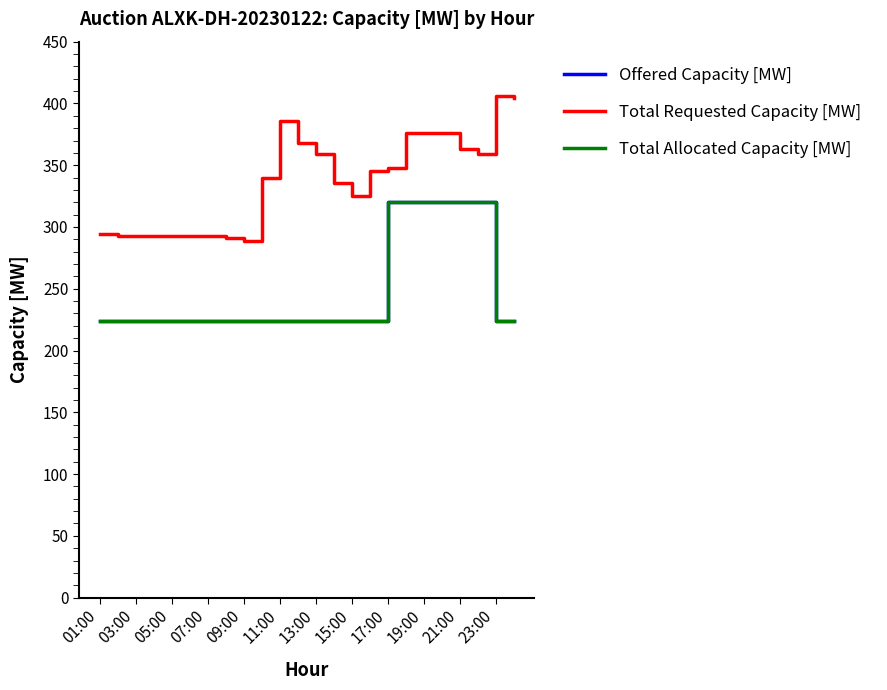

Rank the series by their maximum value, from highest to lowest.

Total Requested Capacity [MW], Offered Capacity [MW], Total Allocated Capacity [MW]